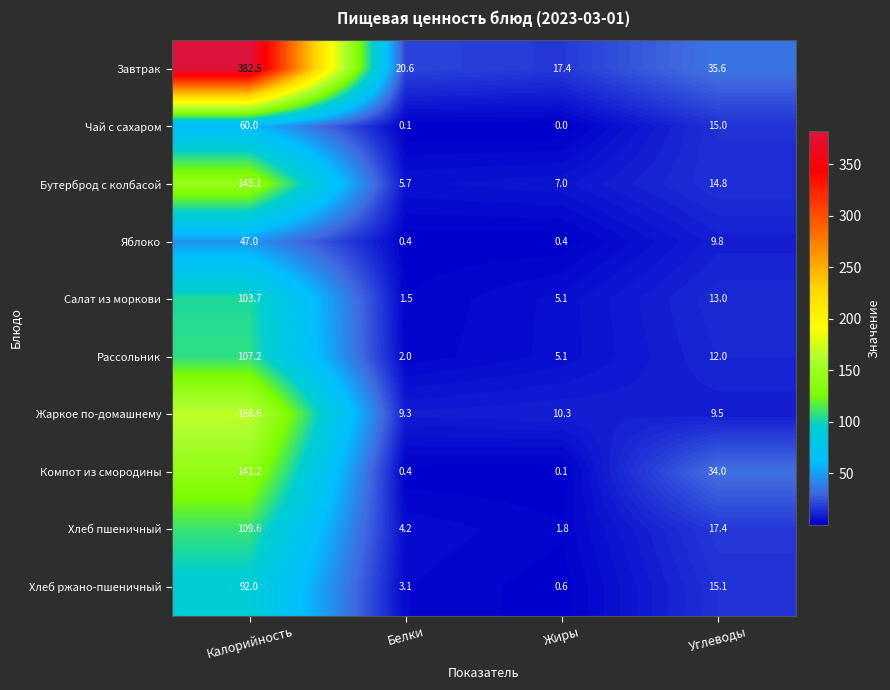

List the series in order of their peak value, highest first.

Завтрак, Жаркое по-домашнему, Бутерброд с колбасой, Компот из смородины, Хлеб пшеничный, Рассольник, Салат из моркови, Хлеб ржано-пшеничный, Чай с сахаром, Яблоко